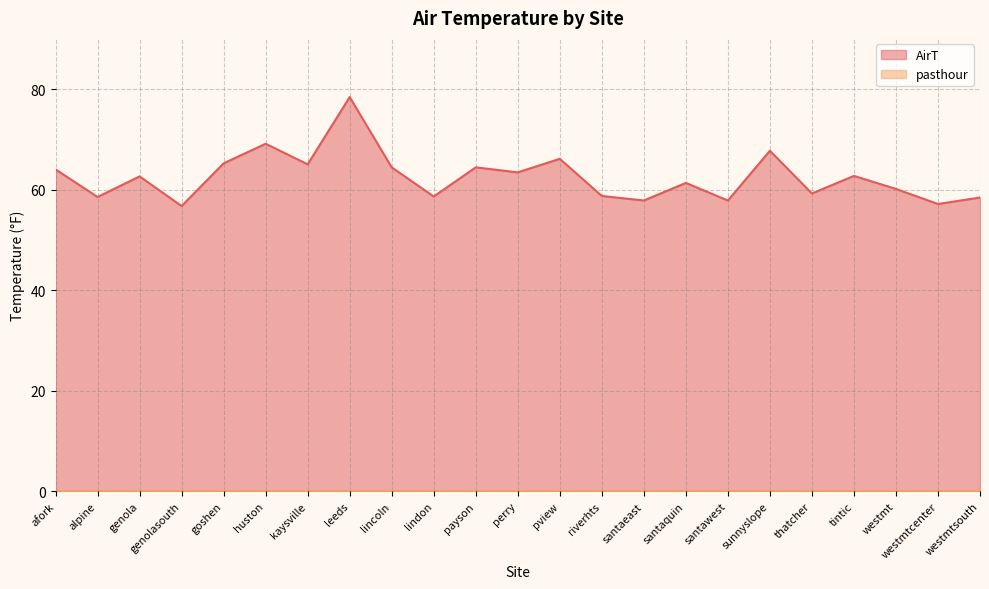

How many lines are shown in the chart?

2